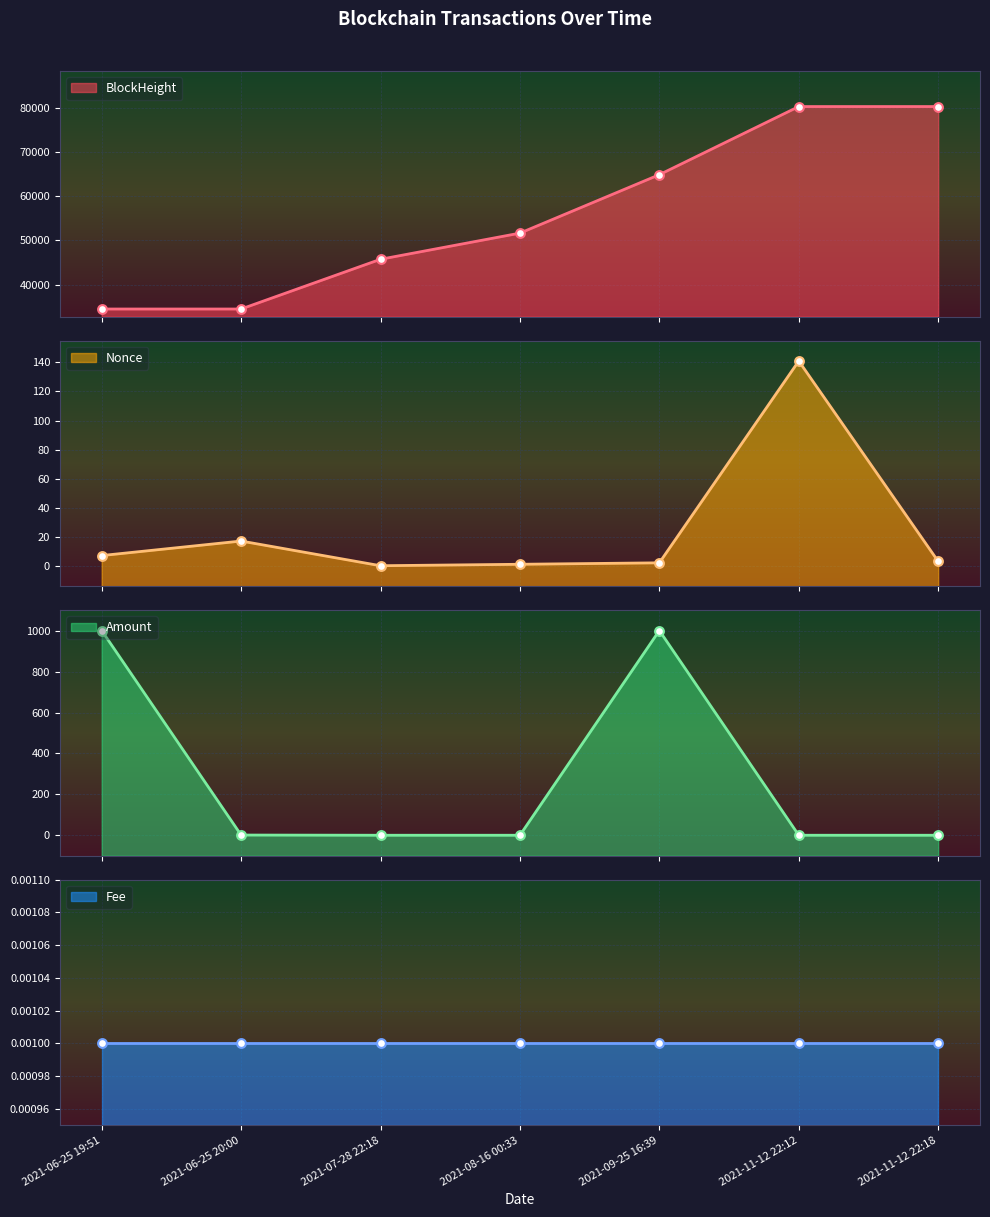

Which series contains the highest Y value?

BlockHeight